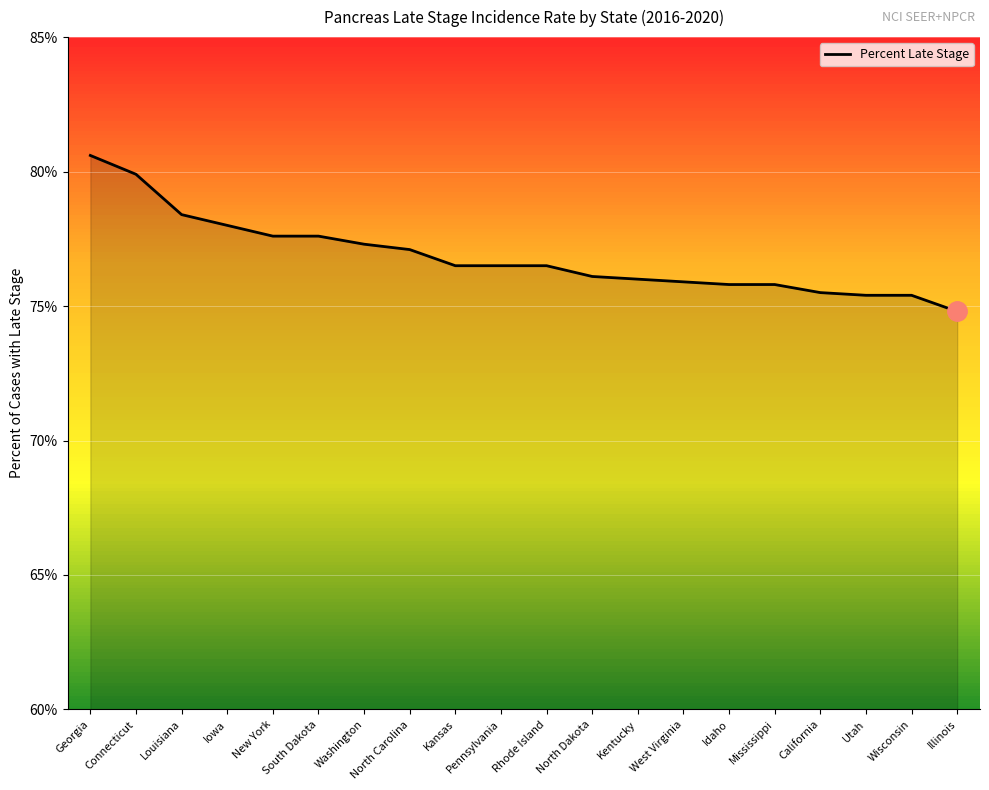

What is the value of the 13th point from the left?

76.0